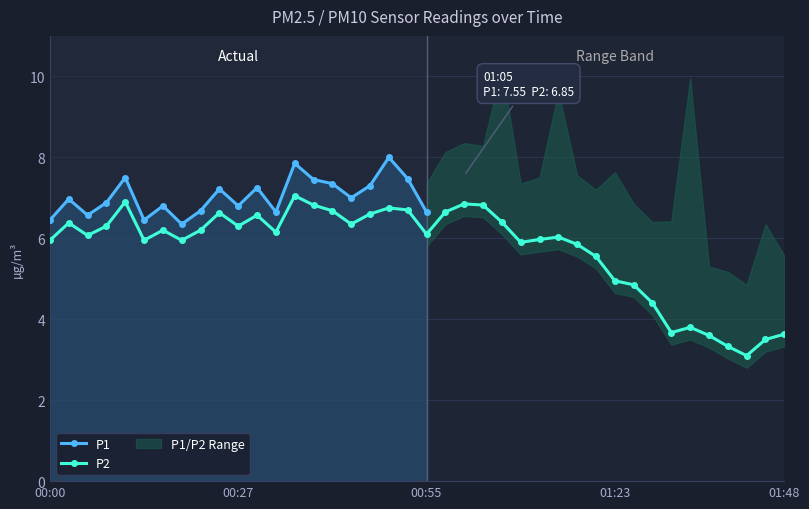

Between 00:22 and 00:19, which is larger?

00:22